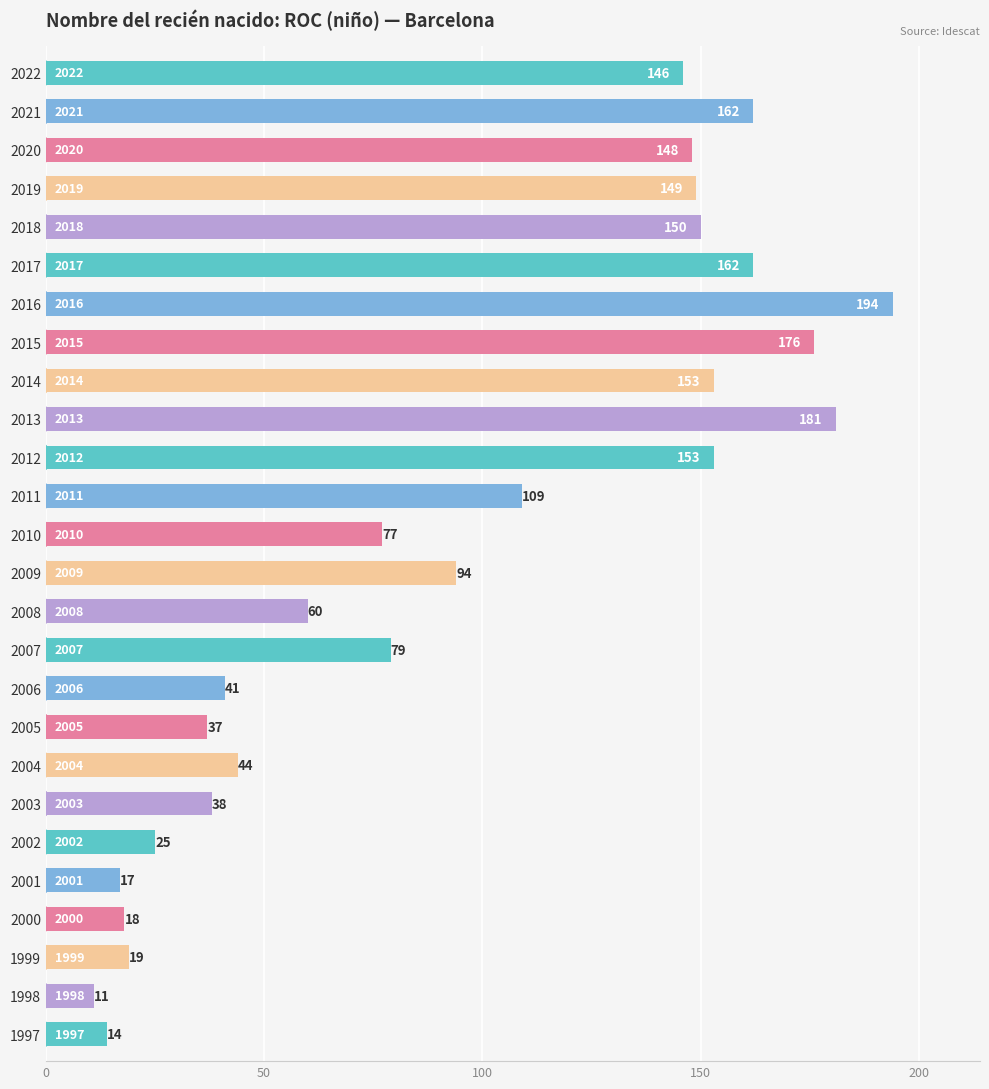

Count the number of categories in the chart.

26